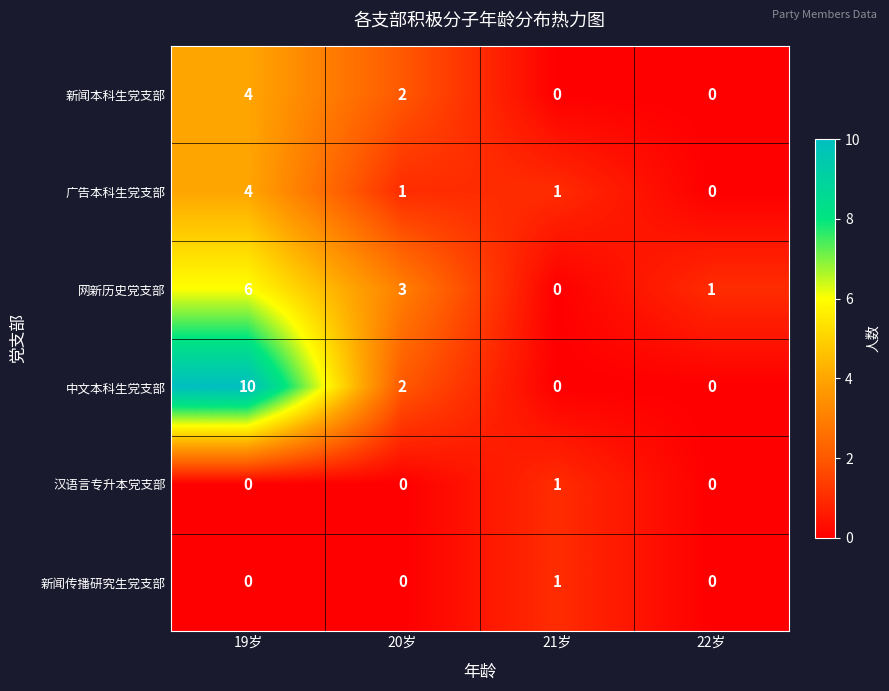

What is the maximum value shown in the chart?

10